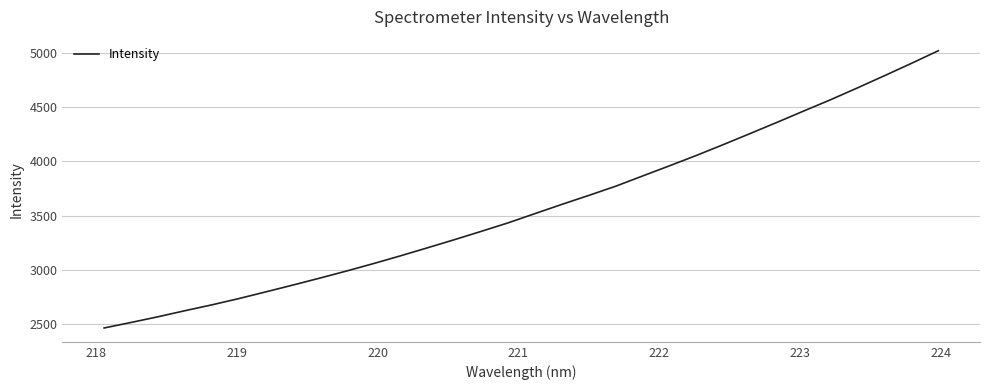

What is the difference between the maximum and minimum values?

2555.6